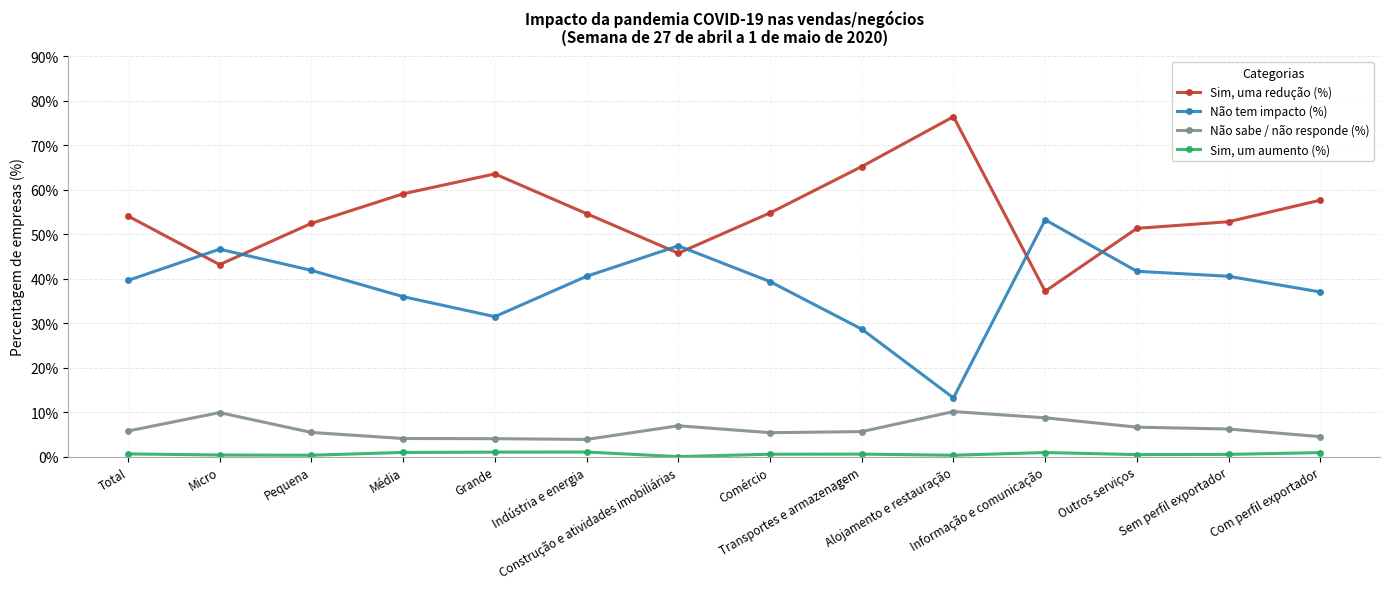

True or false: Não sabe / não responde (%) and Sim, um aumento (%) cross at least once.

False